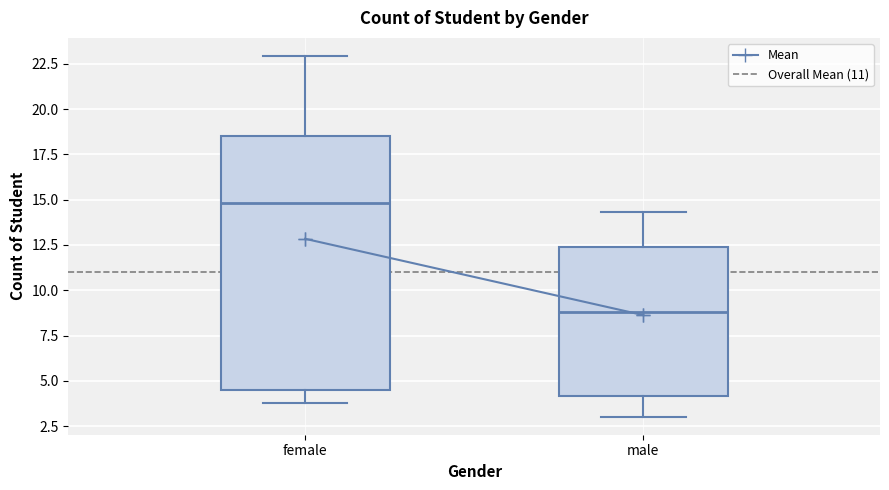

Reading left to right, read every box against the y-axis: the position of its median line, the range the box covers, and the ends of its whiskers. The values are not printed on the chart, so give them approximately, as read against the axis.

female: median 15.0, box 4.5 to 18.5, whiskers 4.0 to 23.0
male: median 9.0, box 4.0 to 12.5, whiskers 3.0 to 14.5